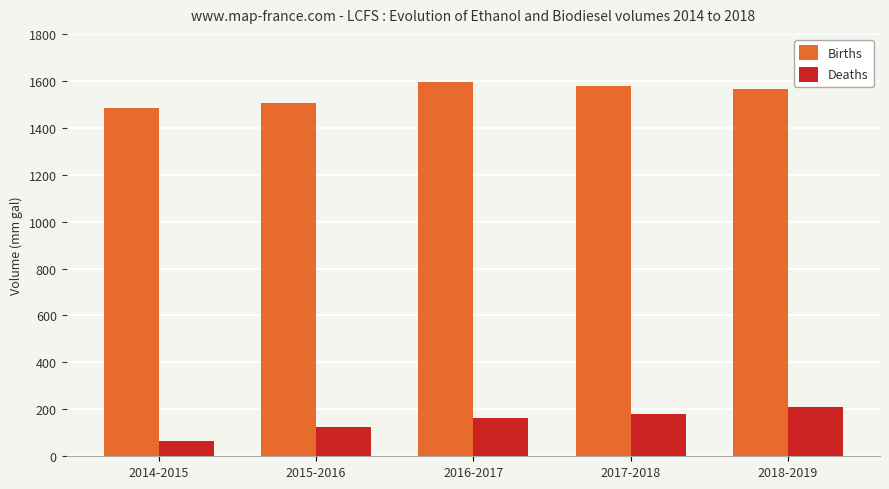

The Deaths series shows 209 at 2015-2016. True or false?

False